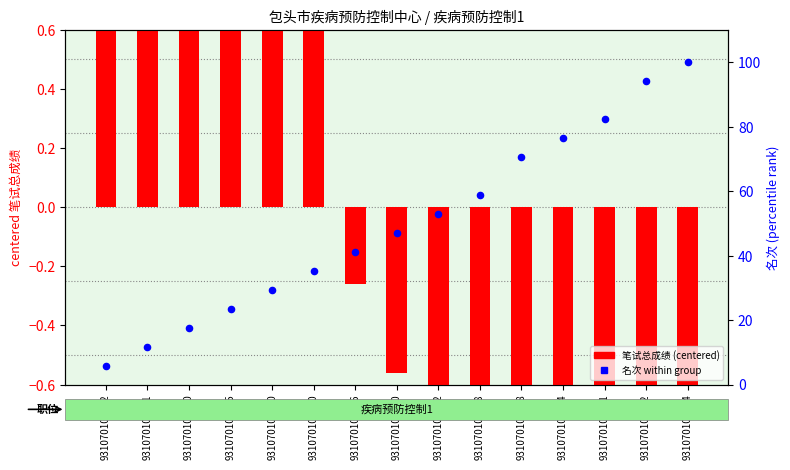

Is the value of 笔试总成绩 (centered) at 931070104721 greater than the value of 名次 (percentile) at 931070104721?

No